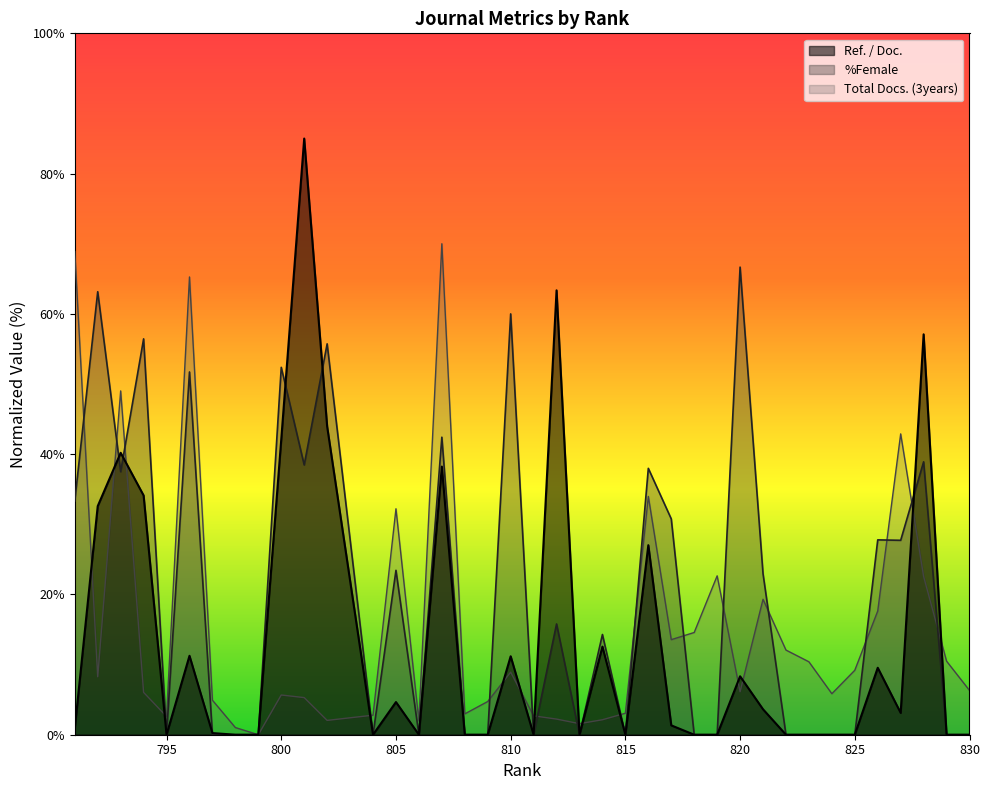

The %Female series shows -35.2 at 797. True or false?

False